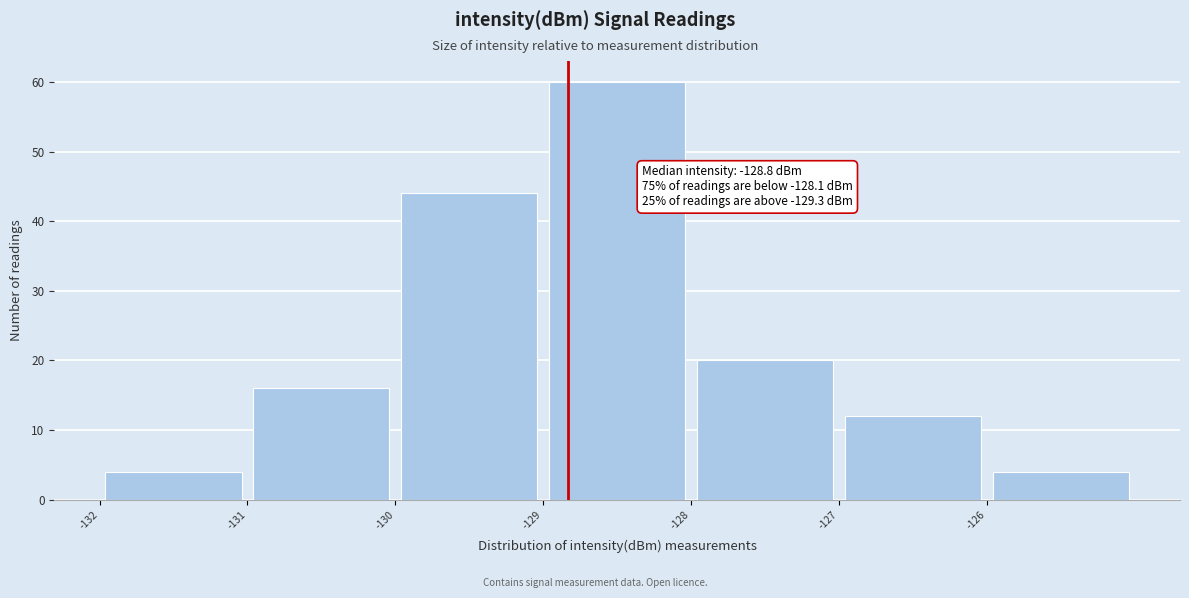

Over which range of the x-axis is the bar tallest?

-129 to -128